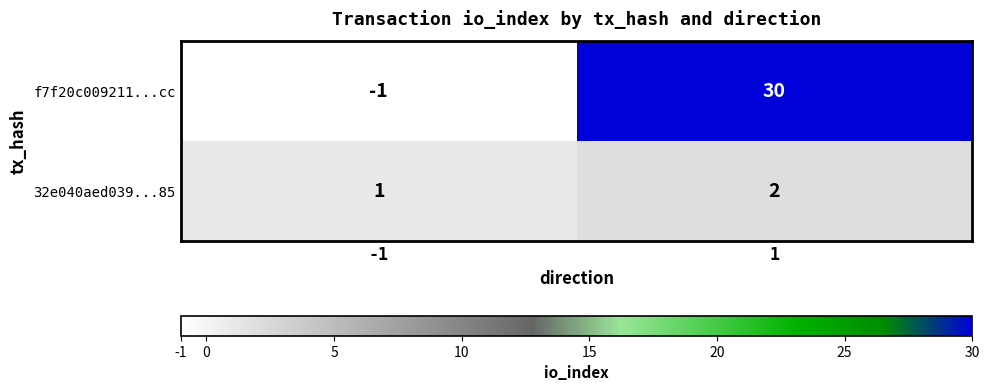

Which series has the largest total across all categories?

f7f20c009211...cc